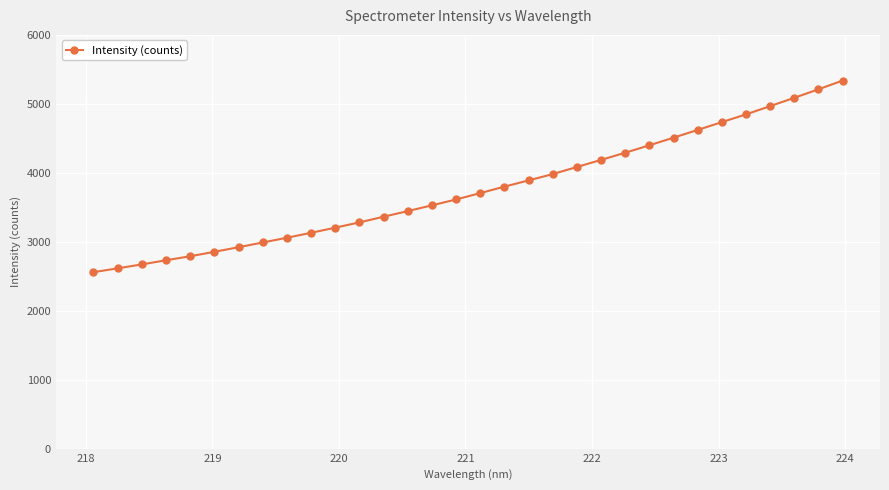

Reading right to left, extract all data points from this chart.

5337.7	5210.7	5087.5	4967.0	4847.3	4735.1	4622.0	4509.8	4399.0	4291.7	4187.2	4084.6	3981.7	3890.1	3800.0	3706.1	3613.5	3528.7	3445.1	3363.4	3281.3	3204.7	3130.4	3058.6	2989.8	2921.0	2854.4	2790.0	2731.9	2671.8	2614.8	2559.0